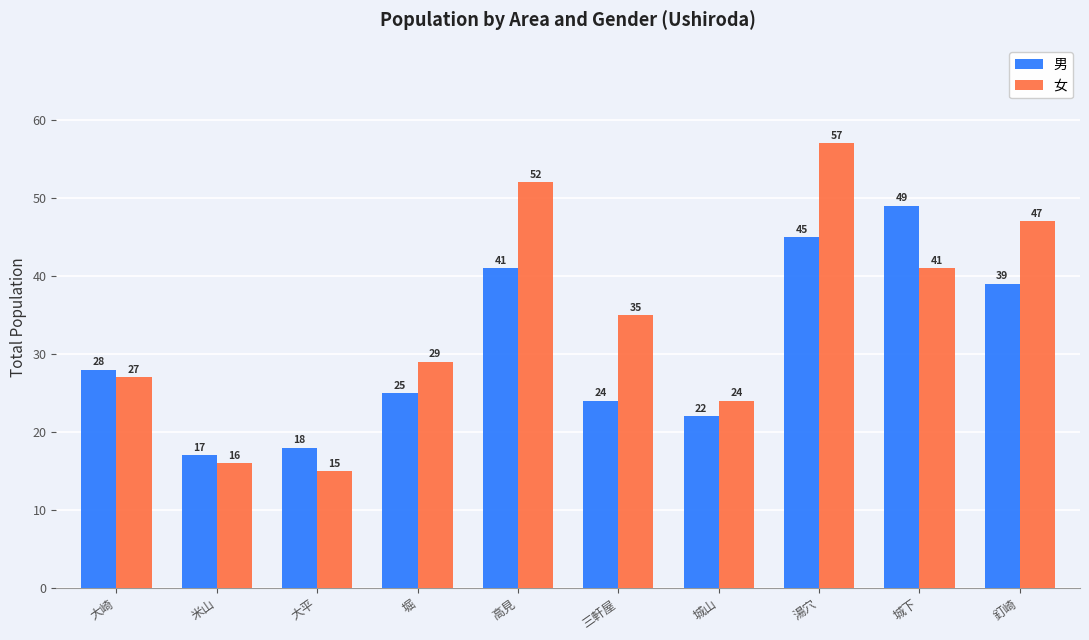

What position from the left is 大崎?

1